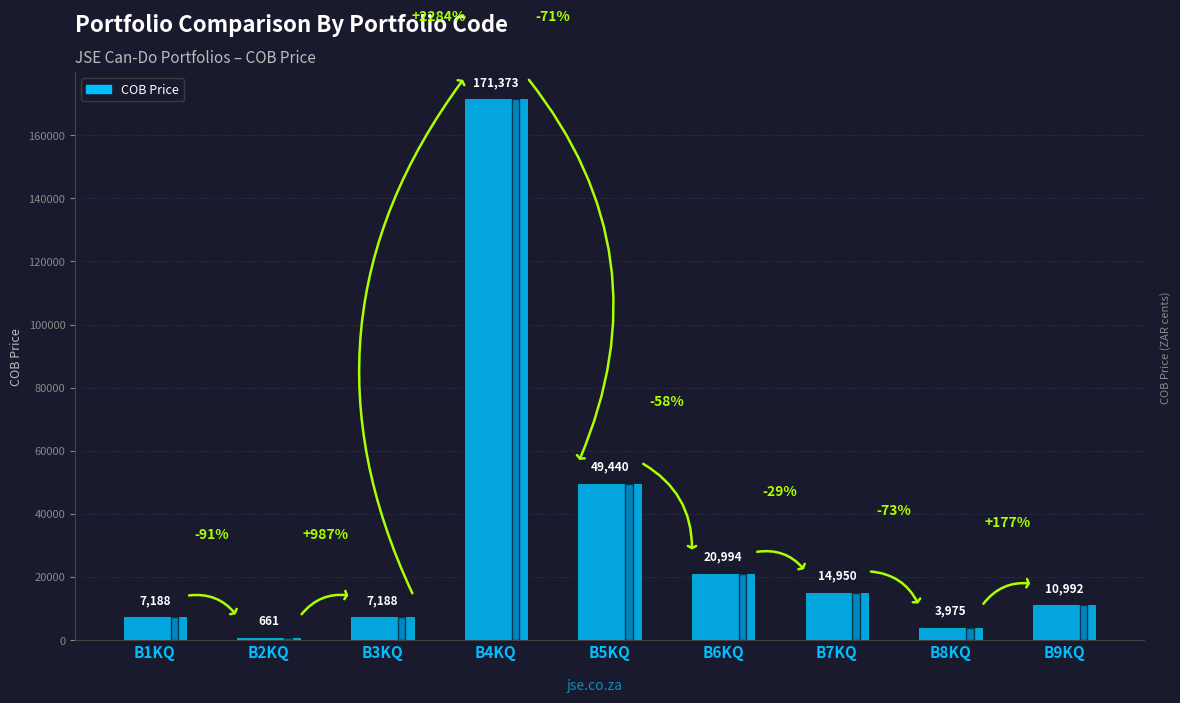

What is the sum of the values at B6KQ and B2KQ?

21655